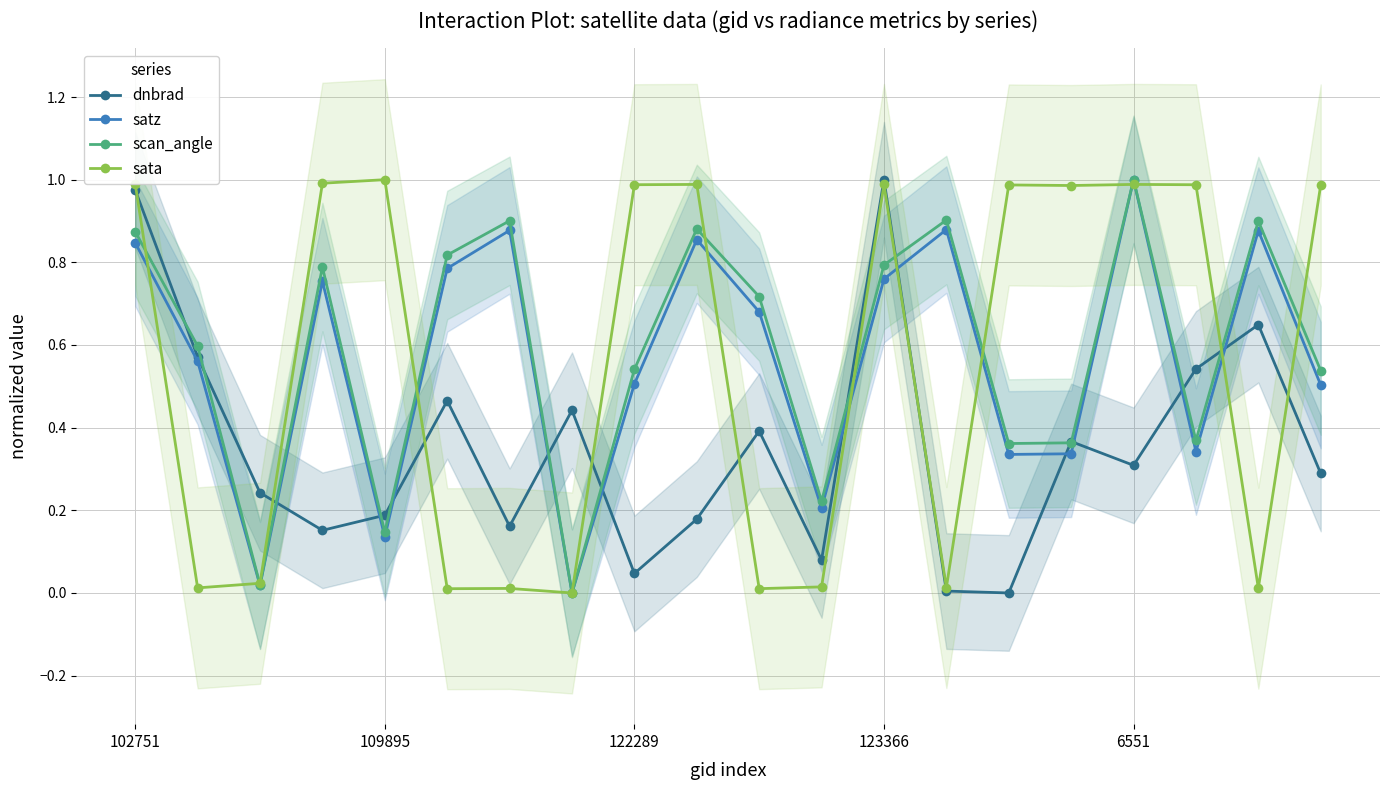

True or false: sata has more than 1 points higher than both neighbors.

True